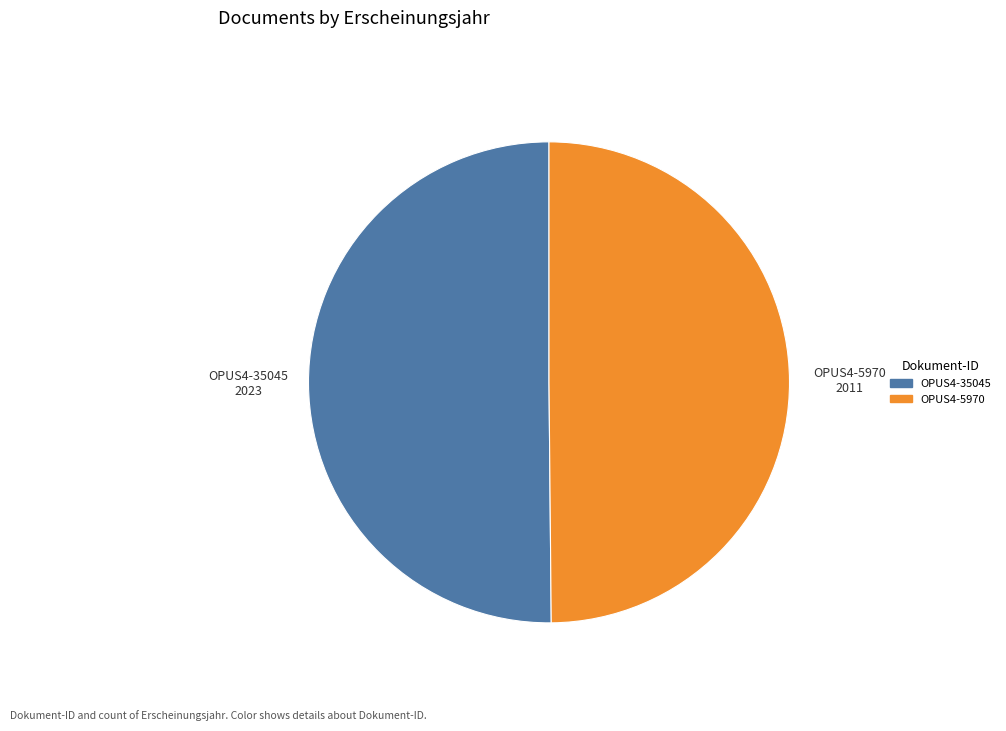

Approximately how many times larger is the value at OPUS4-35045 compared to OPUS4-5970?

1.0